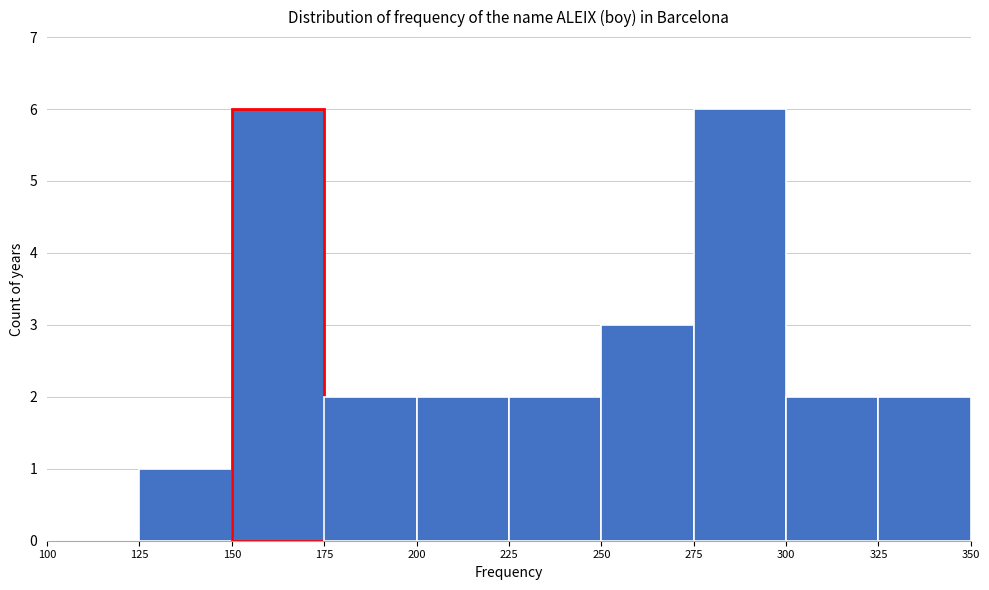

Reading left to right, list every bar in this chart as the range it spans on the x-axis followed by its height. The values are not printed on the chart, so give them approximately, as read against the axis.

100 to 125: 0
125 to 150: 1
150 to 175: 6
175 to 200: 2
200 to 225: 2
225 to 250: 2
250 to 275: 3
275 to 300: 6
300 to 325: 2
325 to 350: 2